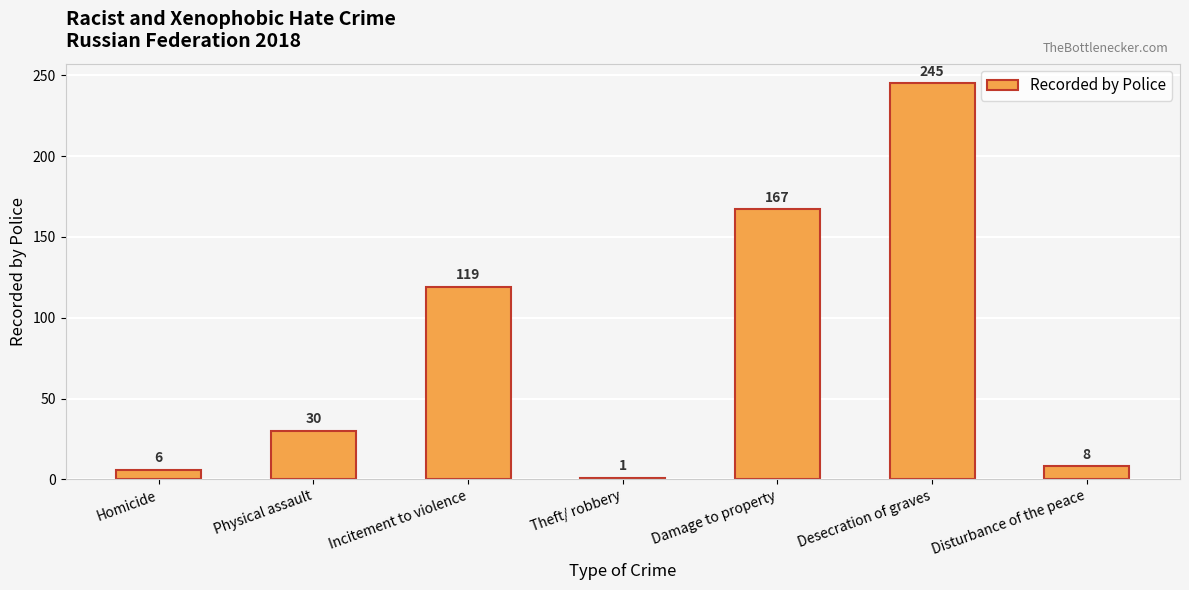

What is the smallest value displayed?

1